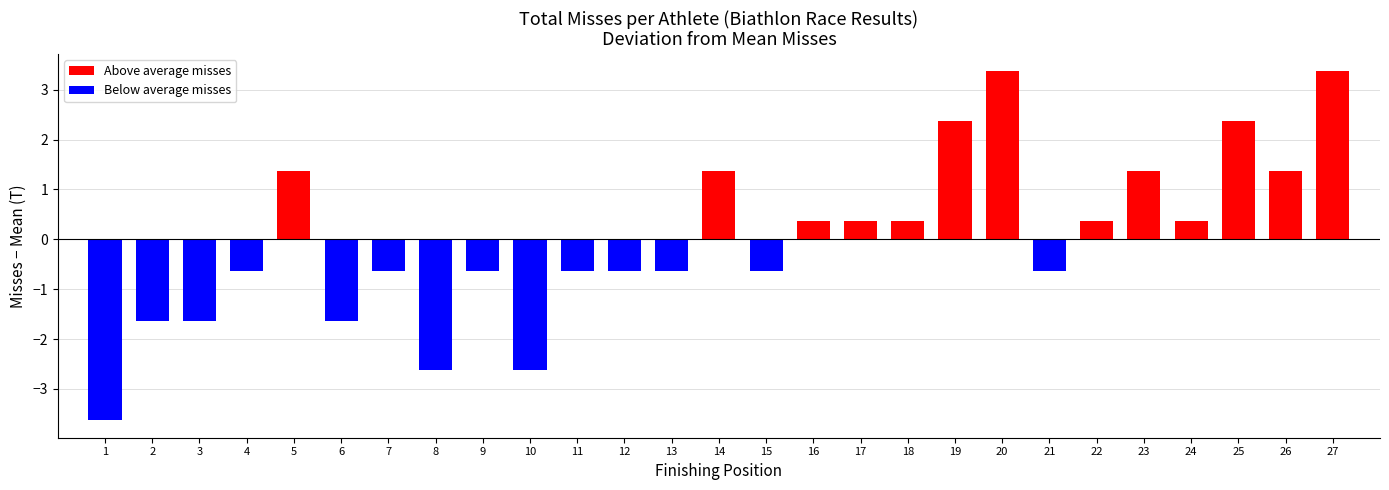

Read the value at 16.

0.4